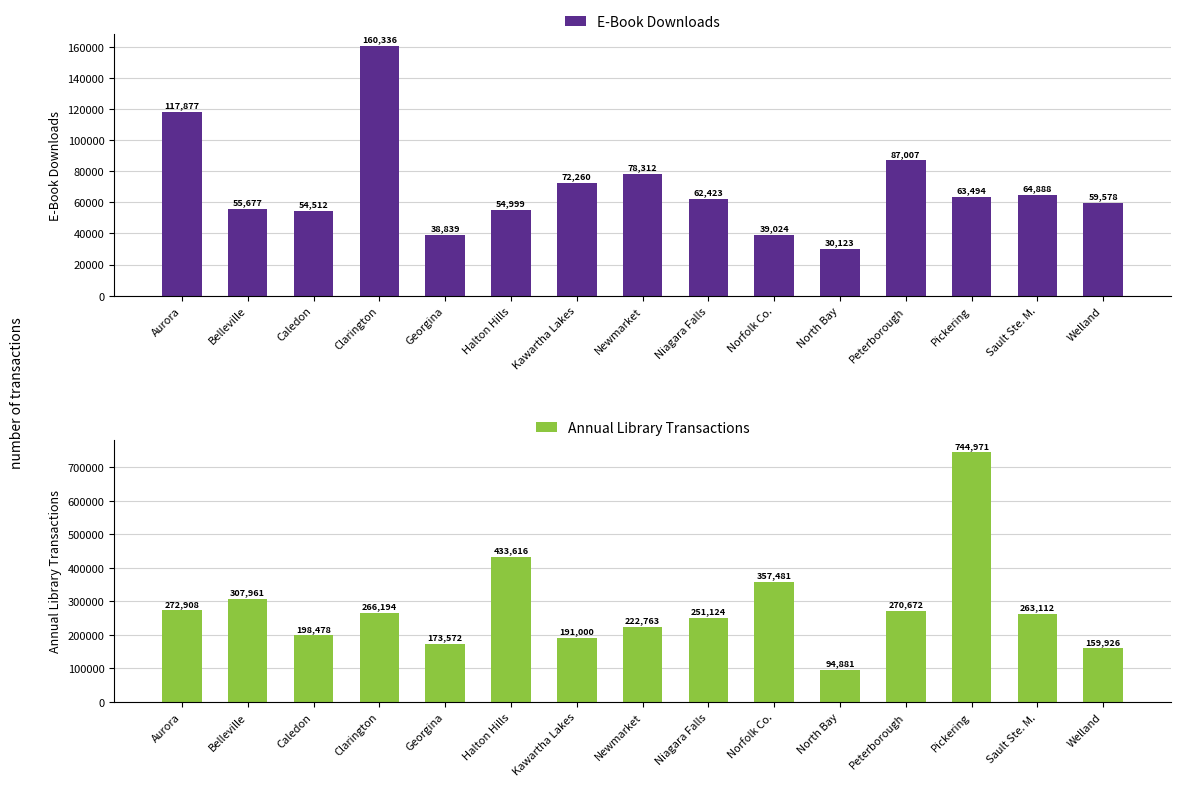

What is the difference between the maximum and minimum values in the E-Book Downloads series?

130213